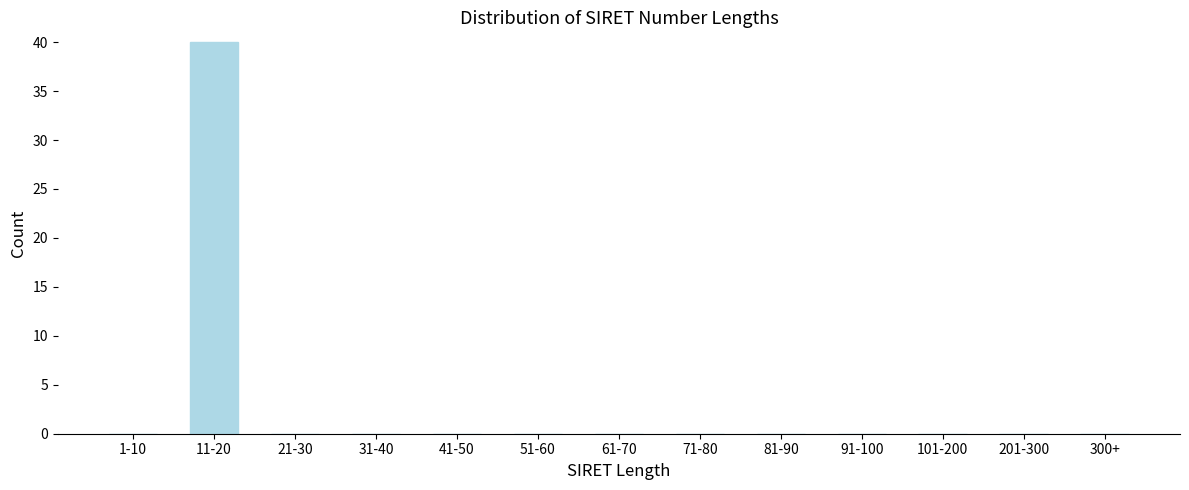

Reading left to right, extract all data points from this chart.

1-10=0	11-20=40	21-30=0	31-40=0	41-50=0	51-60=0	61-70=0	71-80=0	81-90=0	91-100=0	101-200=0	201-300=0	300+=0